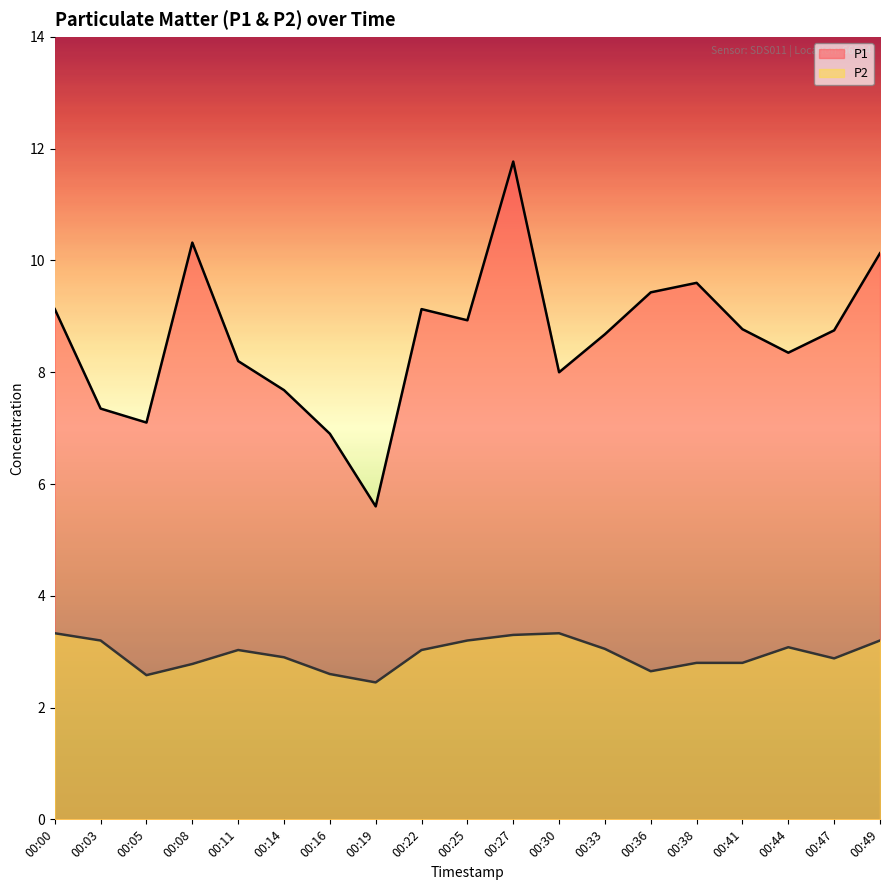

At 00:08, list the series in order from smallest to largest.

P2, P1